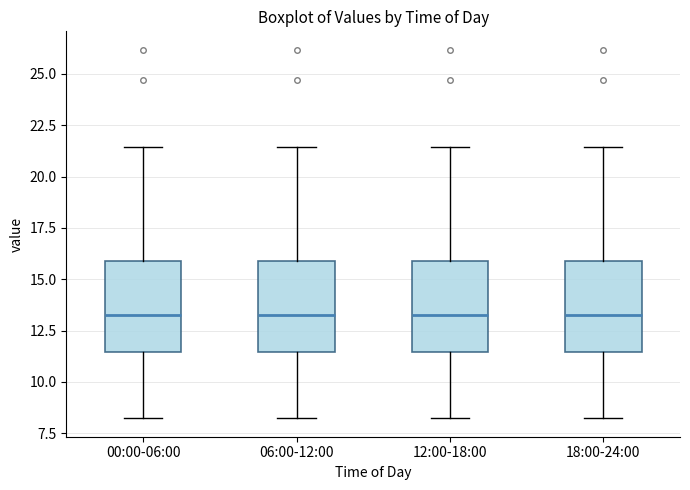

Reading left to right, transcribe this box plot: for each box, give where its median line is, the range the box spans, and where its two whiskers end, as read against the y-axis. The values are not printed on the chart, so give them approximately, as read against the axis.

00:00-06:00: median 13.5, box 11.5 to 16.0, whiskers 8.0 to 21.5
06:00-12:00: median 13.5, box 11.5 to 16.0, whiskers 8.0 to 21.5
12:00-18:00: median 13.5, box 11.5 to 16.0, whiskers 8.0 to 21.5
18:00-24:00: median 13.5, box 11.5 to 16.0, whiskers 8.0 to 21.5